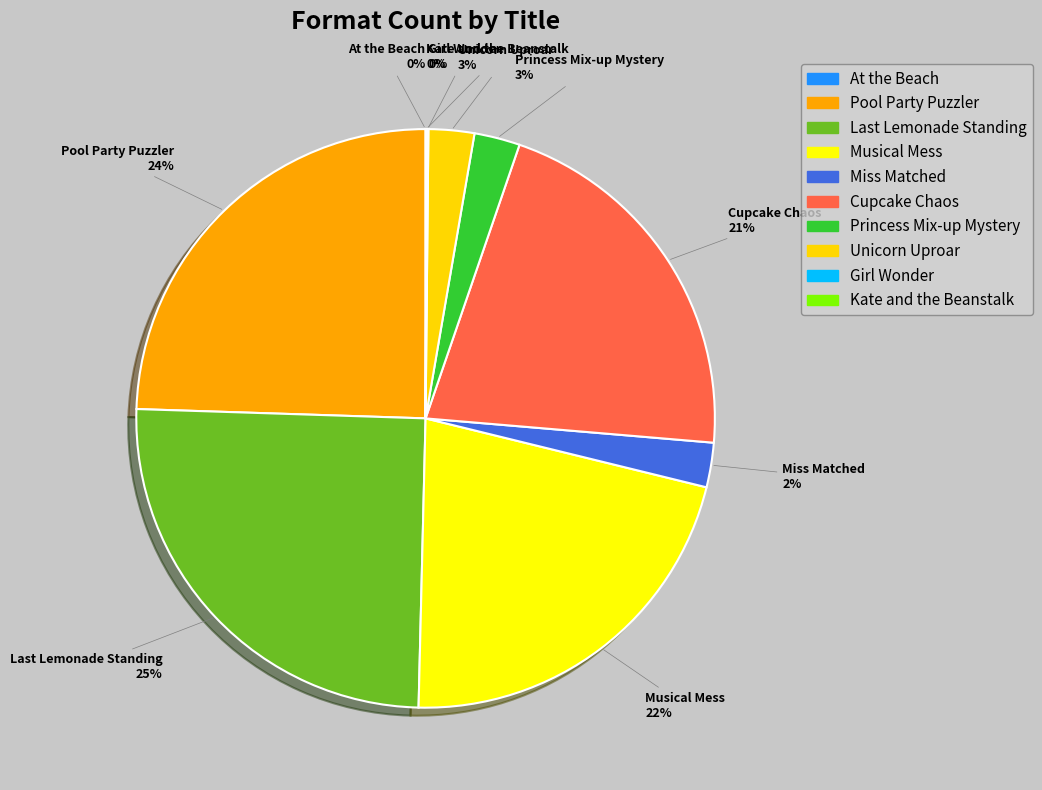

To the nearest percent, what is the combined percentage of Unicorn Uproar and Cupcake Chaos?

24%